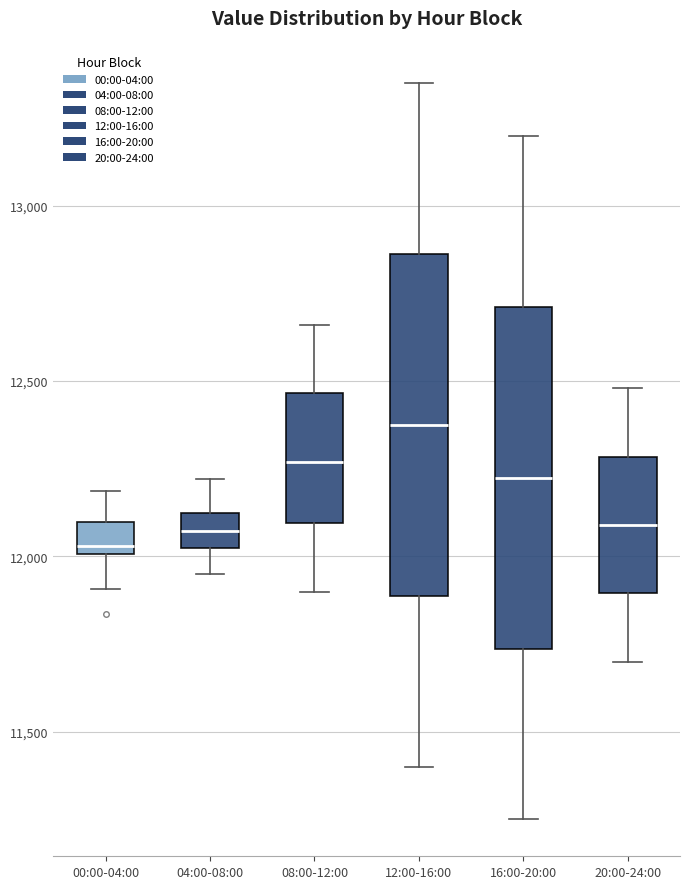

Reading left to right, read every box against the y-axis: the position of its median line, the range the box covers, and the ends of its whiskers. The values are not printed on the chart, so give them approximately, as read against the axis.

00:00-04:00: median 12050, box 12000 to 12100, whiskers 11900 to 12200
04:00-08:00: median 12050, box 12000 to 12100, whiskers 11950 to 12200
08:00-12:00: median 12250, box 12100 to 12450, whiskers 11900 to 12650
12:00-16:00: median 12400, box 11900 to 12850, whiskers 11400 to 13350
16:00-20:00: median 12250, box 11750 to 12700, whiskers 11250 to 13200
20:00-24:00: median 12100, box 11900 to 12300, whiskers 11700 to 12500